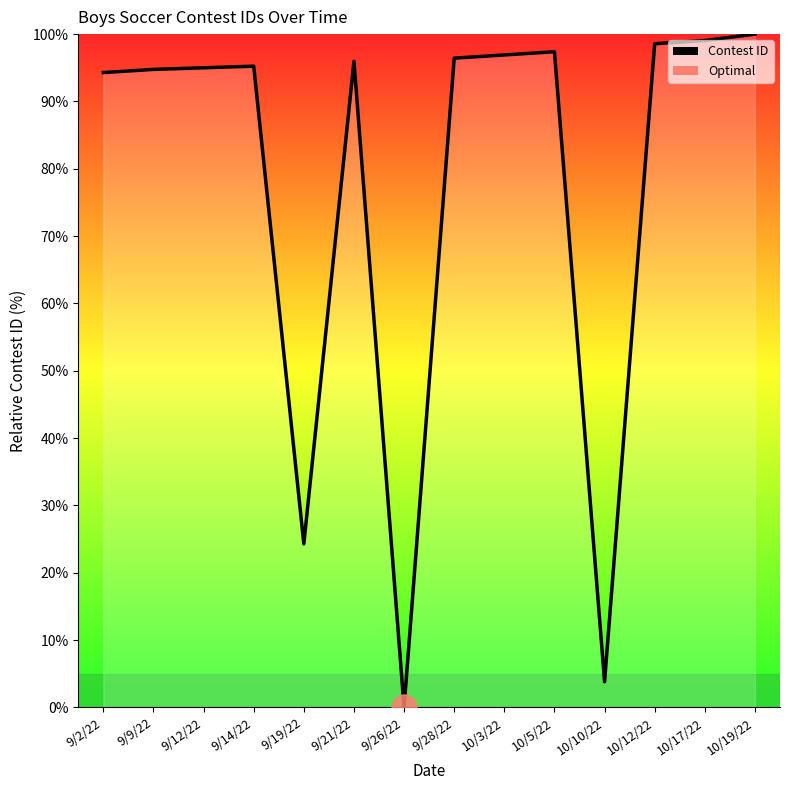

List the labels in order of value, largest first.

10/19/22, 10/17/22, 10/12/22, 10/5/22, 10/3/22, 9/28/22, 9/21/22, 9/14/22, 9/12/22, 9/9/22, 9/2/22, 9/19/22, 10/10/22, 9/26/22